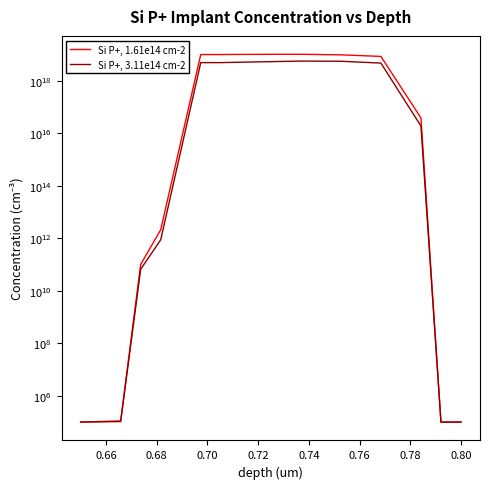

What is the difference between the second highest and second lowest values in the Si P+, 1.61e14 cm-2 series?

10322999999999899648